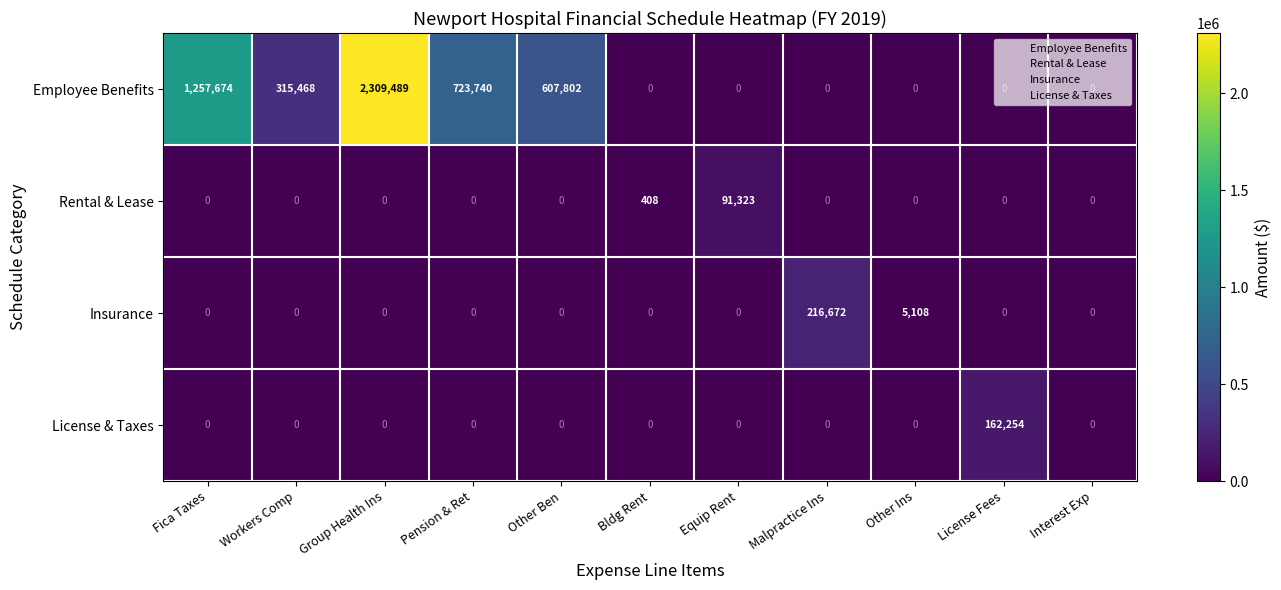

The License & Taxes series shows 69768 at Workers Comp. True or false?

False